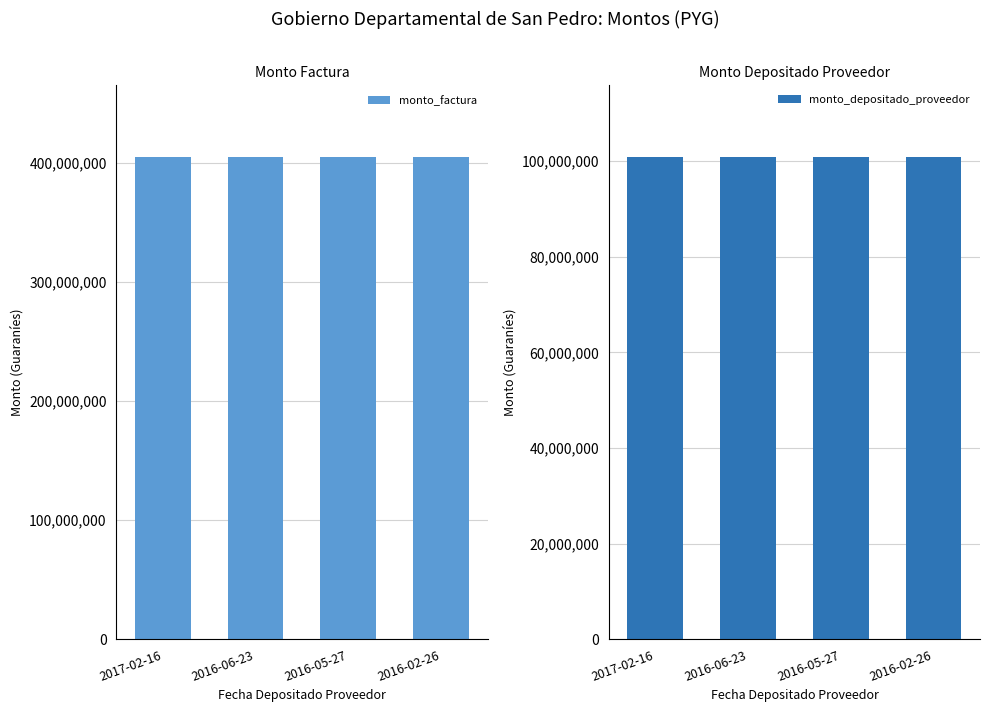

What is the value of the monto_factura bar at the 4th from the left?

404681000